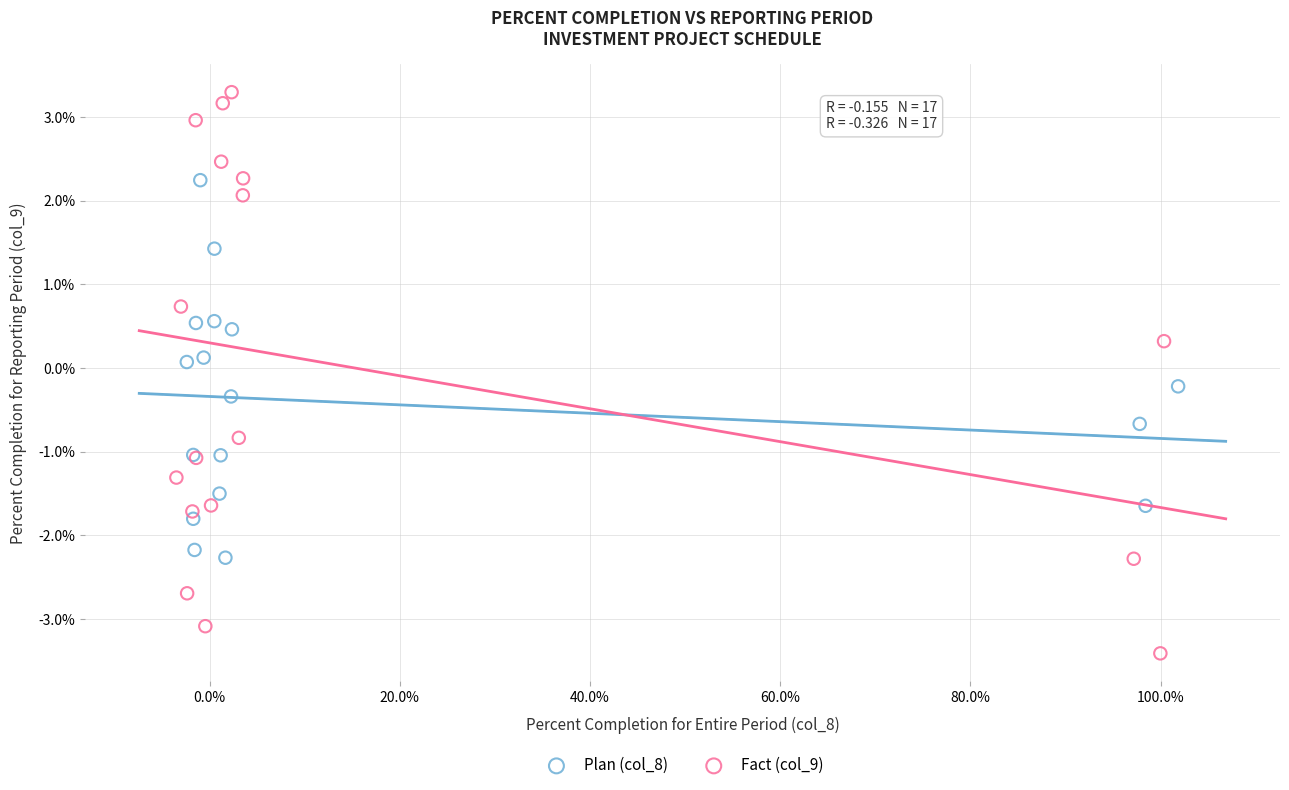

What are all the series names shown in the legend?

Plan (col_8), Fact (col_9)